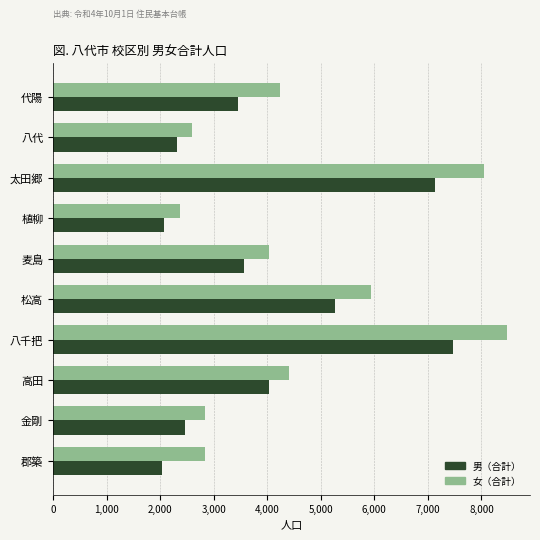

What is the difference between the second highest and minimum values in the 女（合計） series?

5681